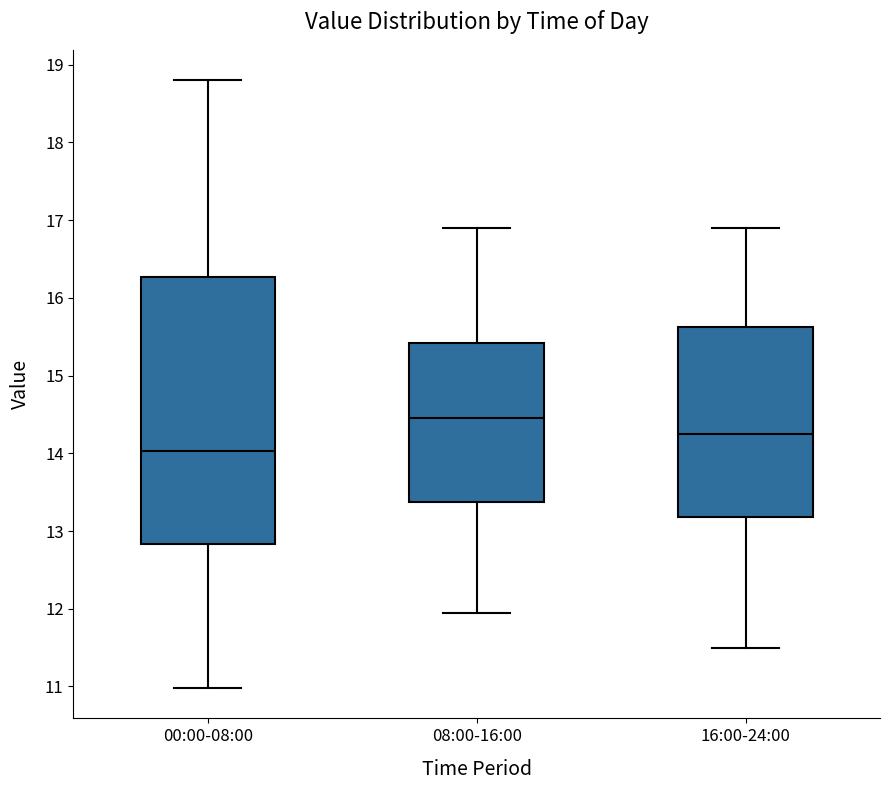

Where does the median line of the box for 00:00-08:00 sit on the y-axis? The values are not printed on the chart, so give them approximately, as read against the axis.

14.0